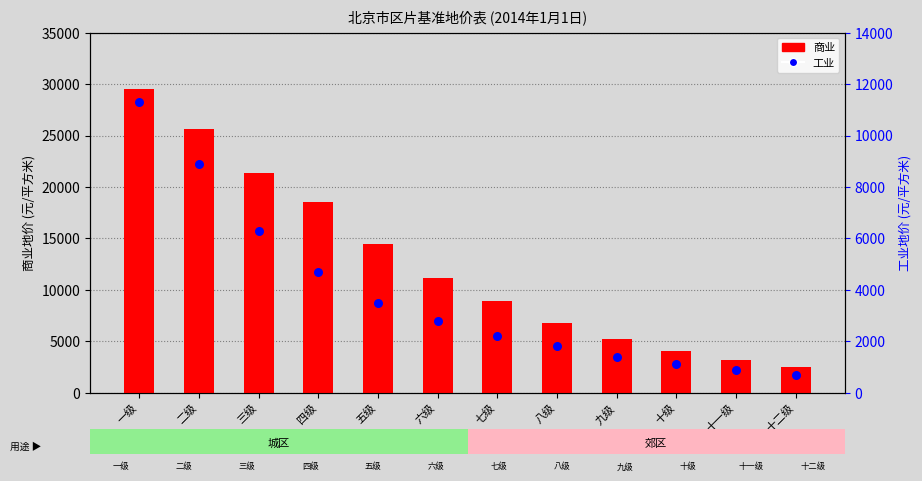

Which series has the largest Y range (max minus min)?

商业